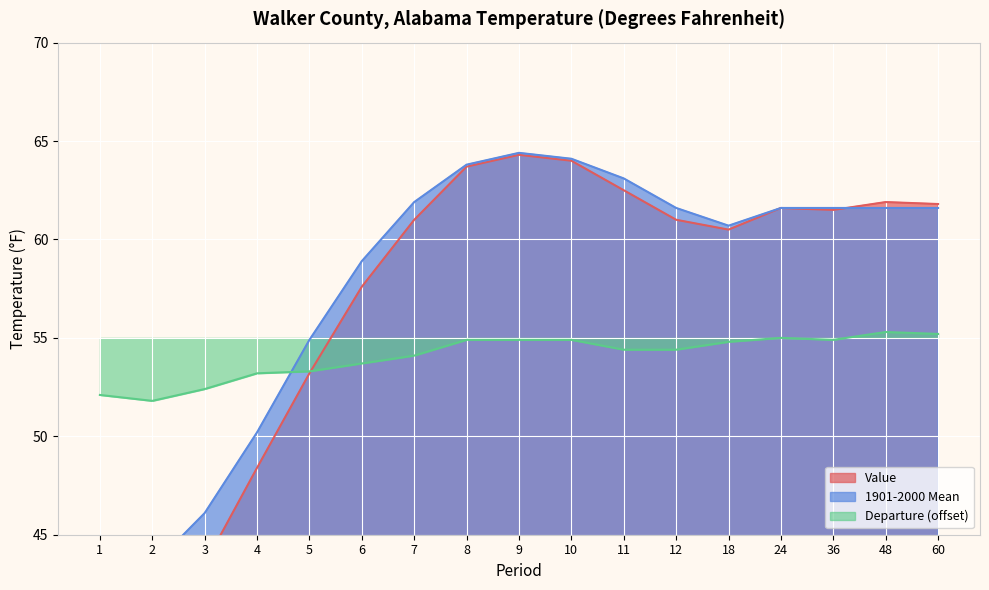

The value of 1901-2000 Mean at 48 is 61.6. True or false?

True